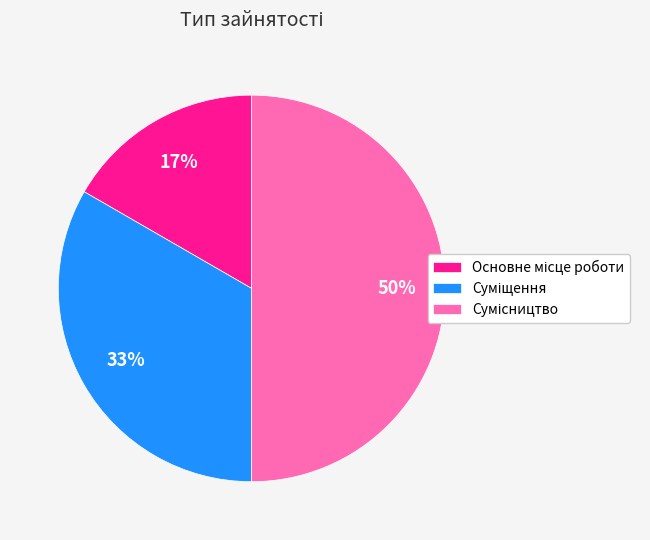

How many slices are in this pie chart?

3